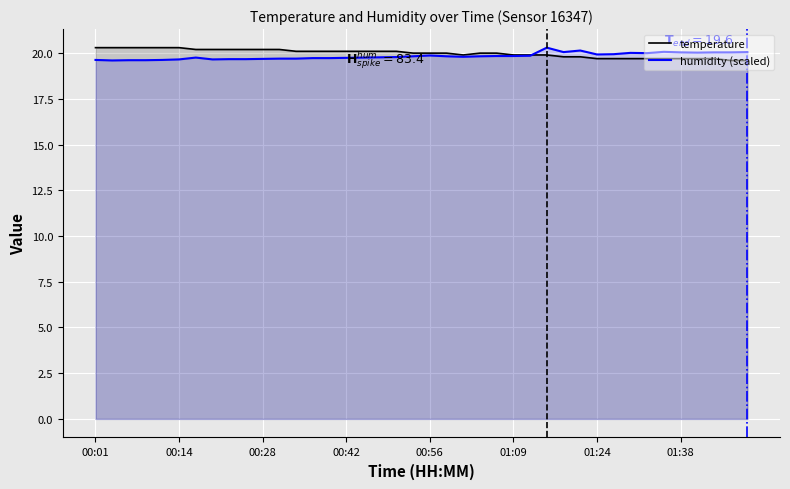

What is the greatest value displayed?

20.3